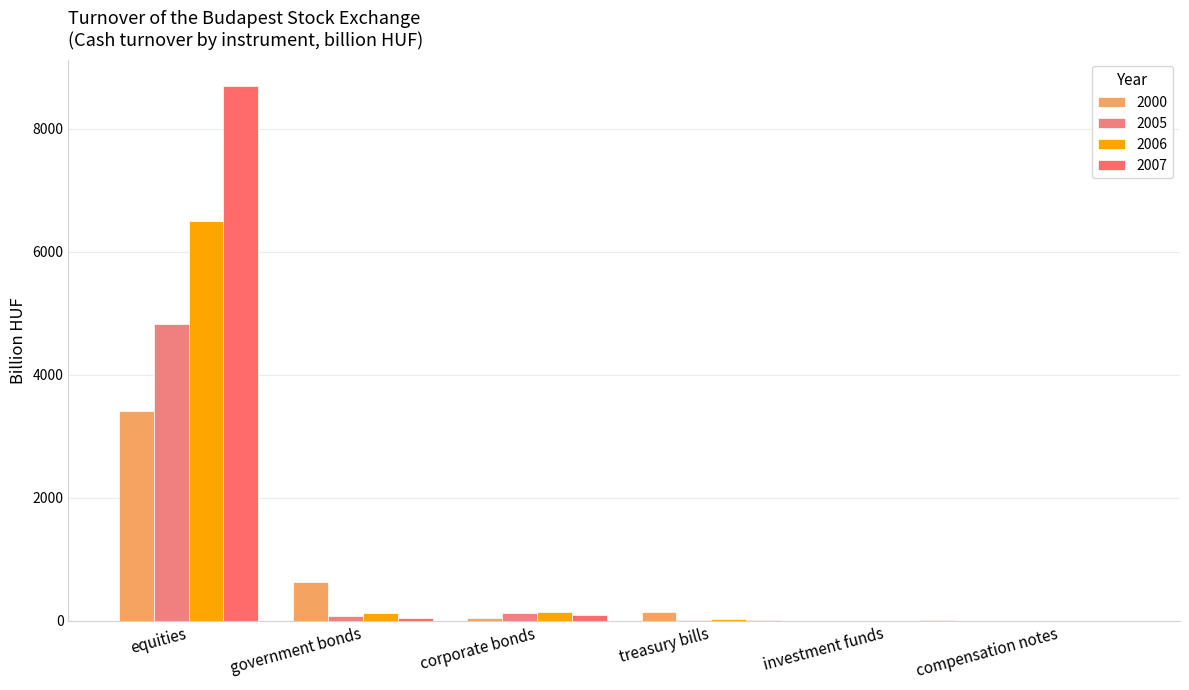

What is the label of the 5th bar from the left?

investment funds